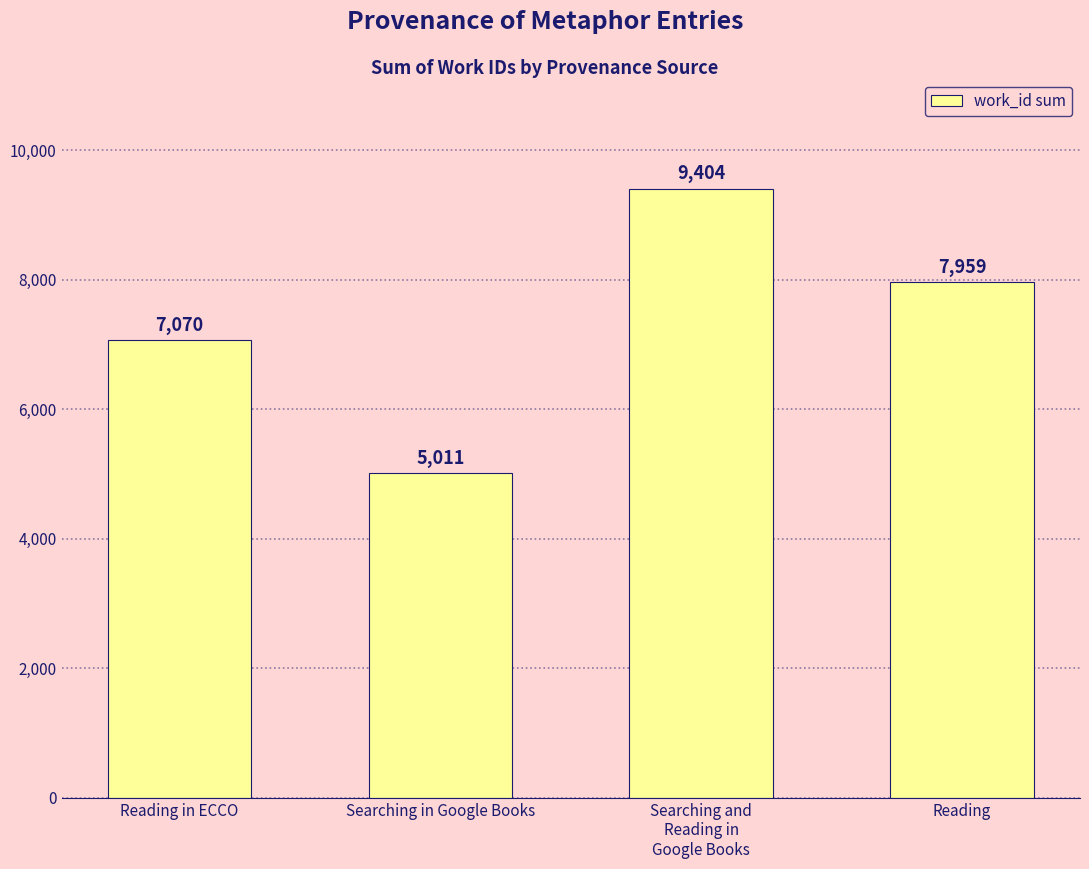

Reading left to right, transcribe all the data shown in this chart.

Reading in ECCO=7070	Searching in Google Books=5011	Searching and
Reading in
Google Books=9404	Reading=7959